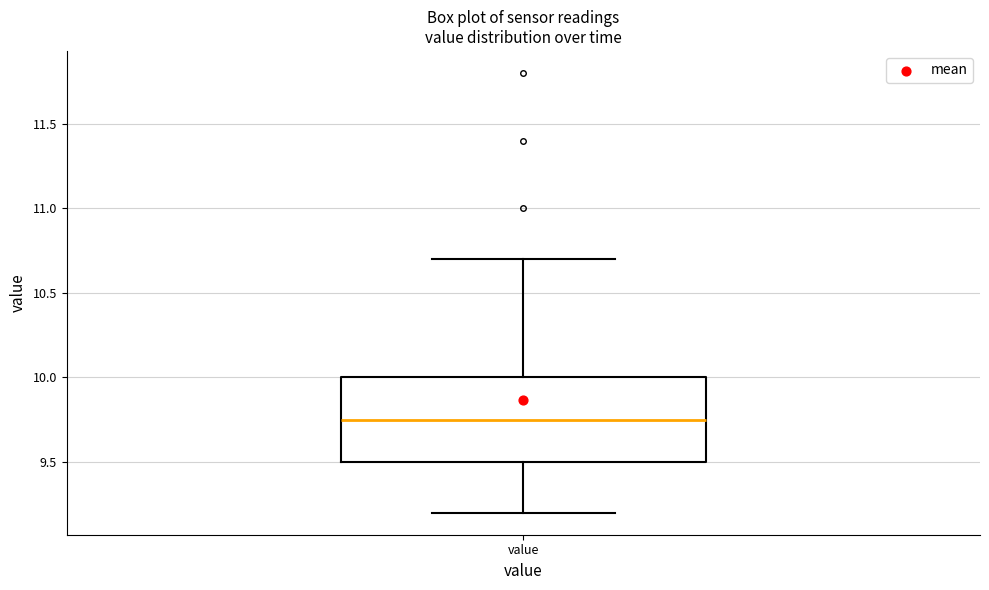

Transcribe this box plot: give where the median line is, the range the box spans, and where the two whiskers end, as read against the y-axis. The values are not printed on the chart, so give them approximately, as read against the axis.

median 9.75, box 9.50 to 10.00, whiskers 9.20 to 10.70